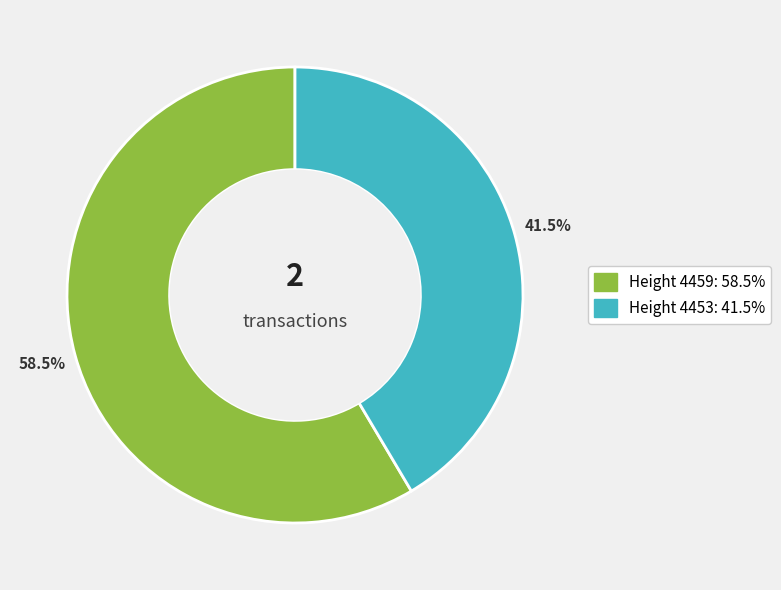

Is there a majority slice in this chart?

Yes